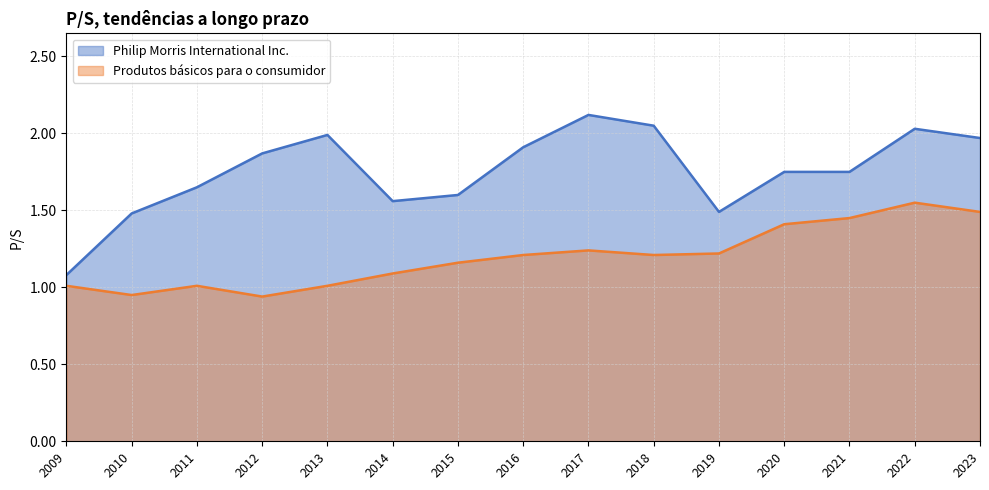

At 2020, list the series in order from largest to smallest.

Philip Morris International Inc., Produtos básicos para o consumidor